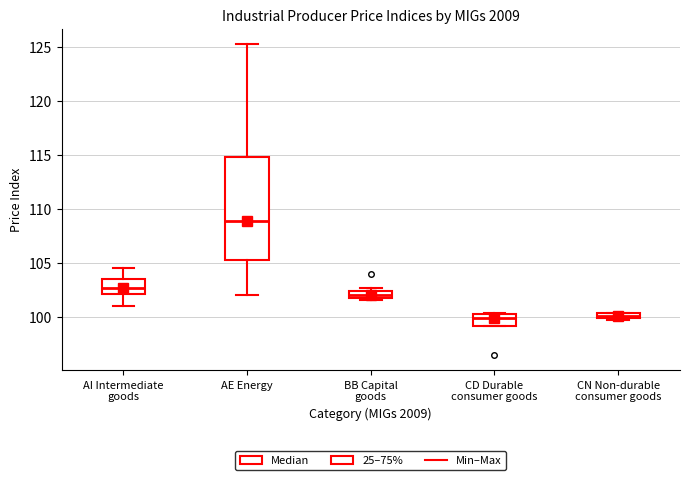

Where is the lower edge of the box for AE Energy on the y-axis? The values are not printed on the chart, so give them approximately, as read against the axis.

105.5